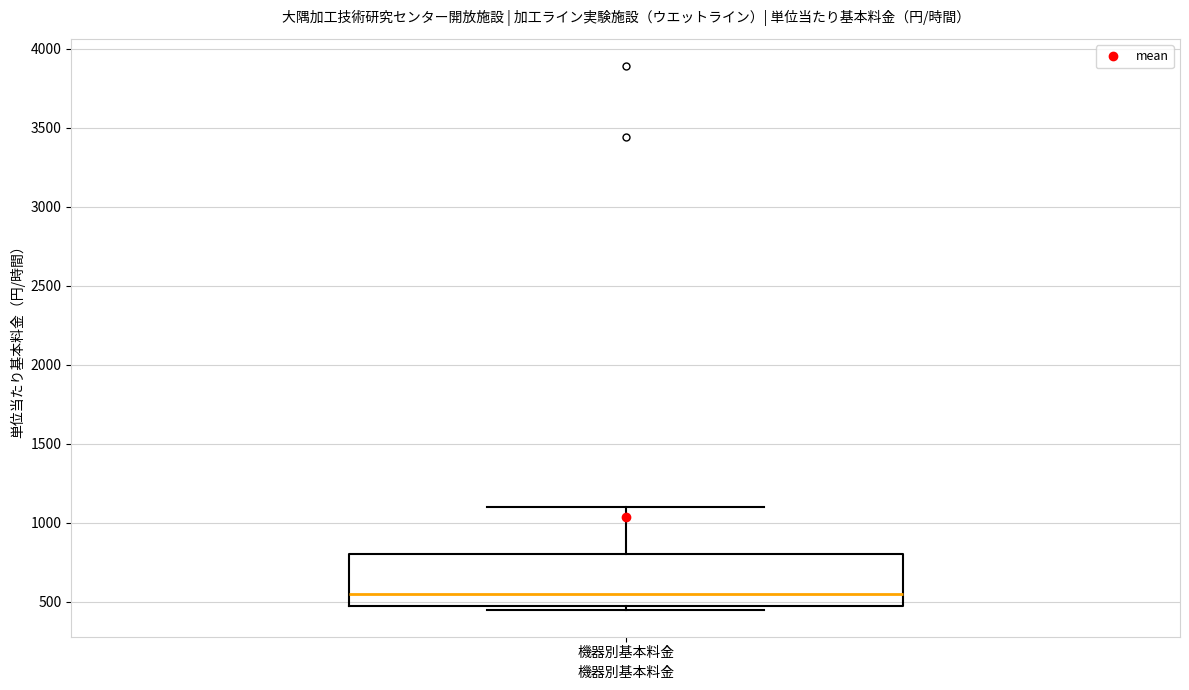

Read this box plot against the y-axis: the position of the median line, the range covered by the box, and the ends of both whiskers. The values are not printed on the chart, so give them approximately, as read against the axis.

median 550, box 450 to 800, whiskers 450 (just below the box's lower edge) to 1100